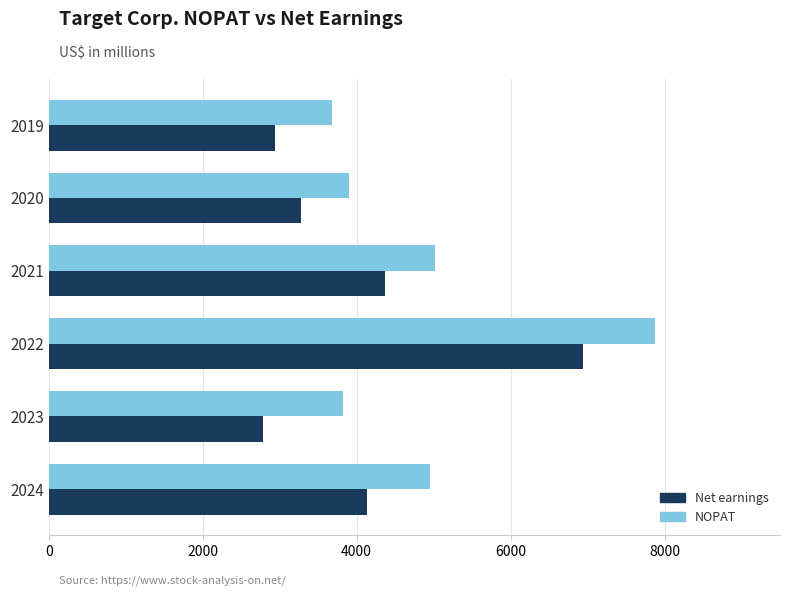

What is the spread (max minus min) of values at 2019?

746